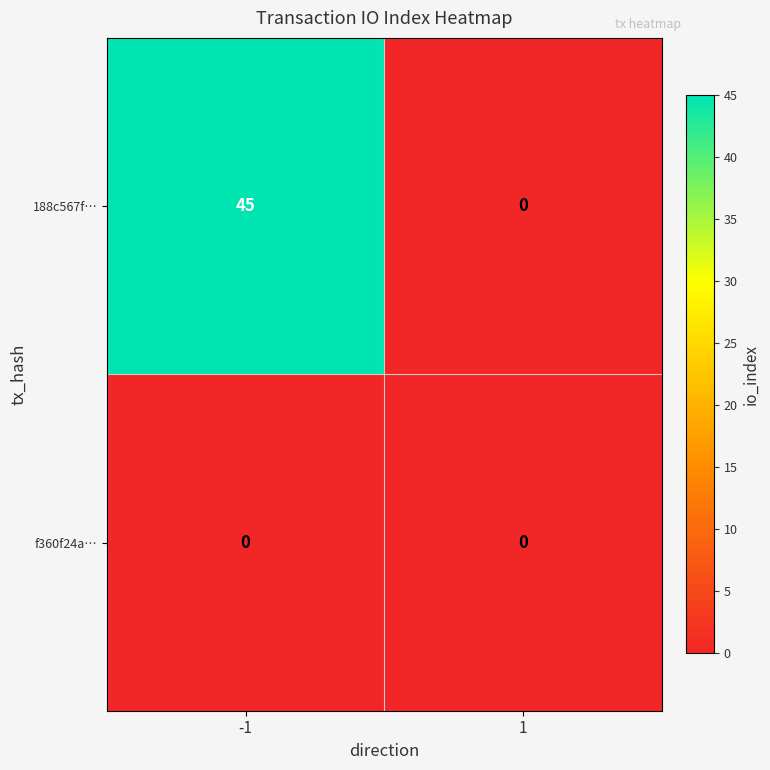

Between -1 and 1, which series saw the biggest shift?

188c567f…